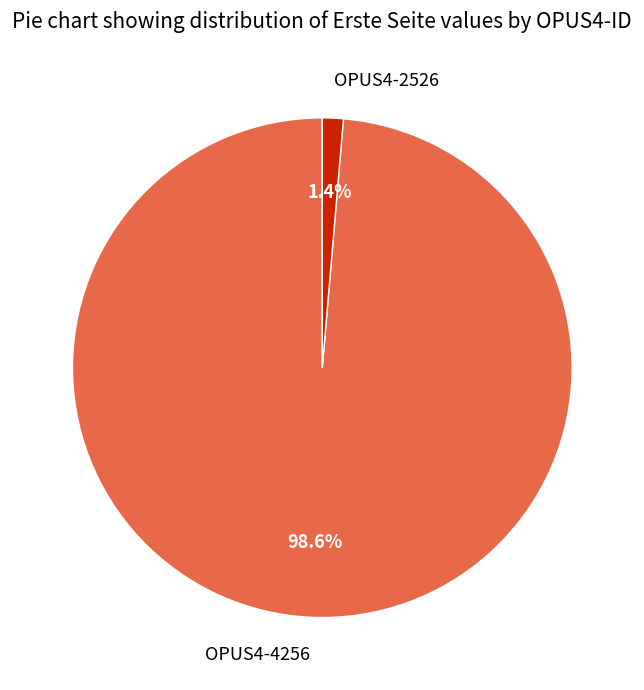

Count the number of slices in the pie.

2